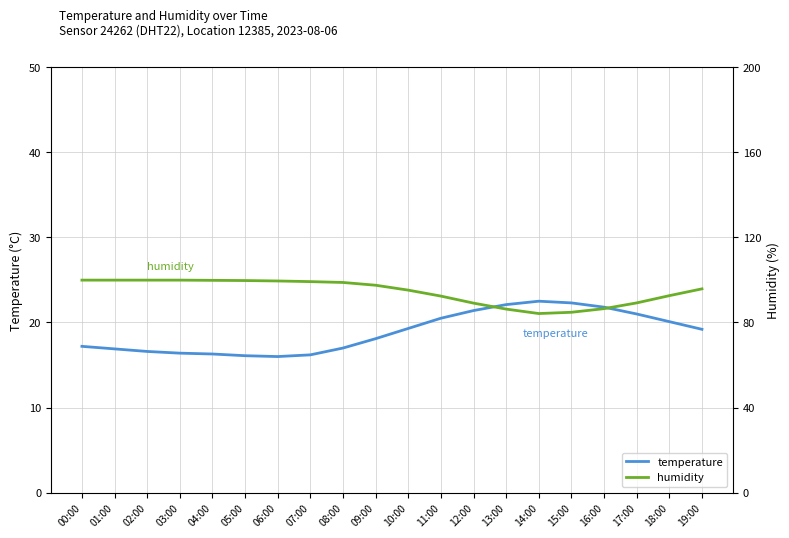

What position from the right is 13:00?

7